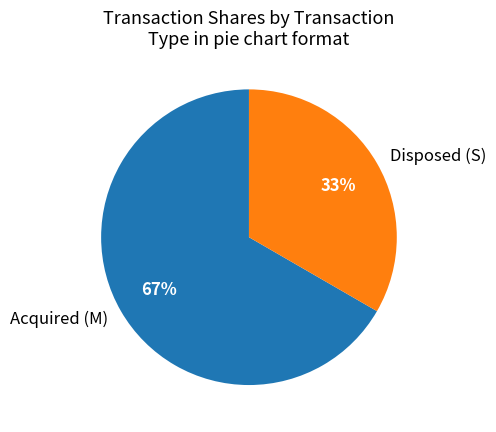

What is the smallest slice in the pie chart?

Disposed (S)